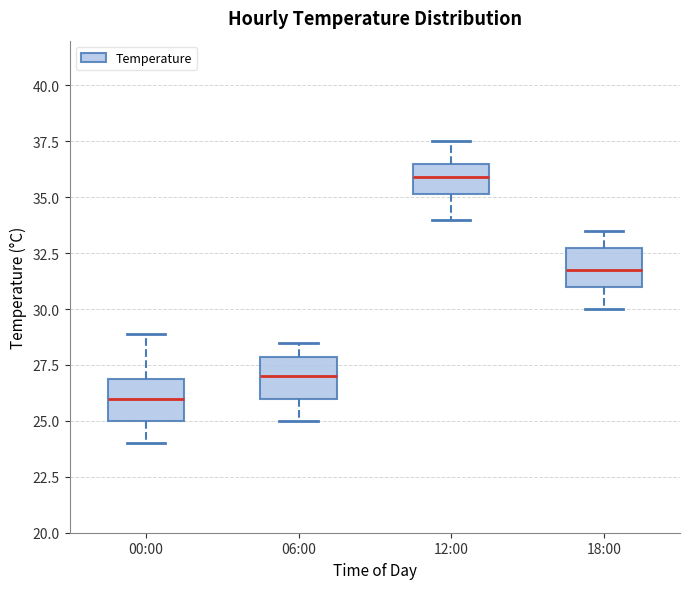

Reading left to right, transcribe this box plot: for each box, give where its median line is, the range the box spans, and where its two whiskers end, as read against the y-axis. The values are not printed on the chart, so give them approximately, as read against the axis.

00:00: median 26.0, box 25.0 to 27.0, whiskers 24.0 to 29.0
06:00: median 27.0, box 26.0 to 28.0, whiskers 25.0 to 28.5
12:00: median 36.0, box 35.0 to 36.5, whiskers 34.0 to 37.5
18:00: median 32.0, box 31.0 to 32.5, whiskers 30.0 to 33.5